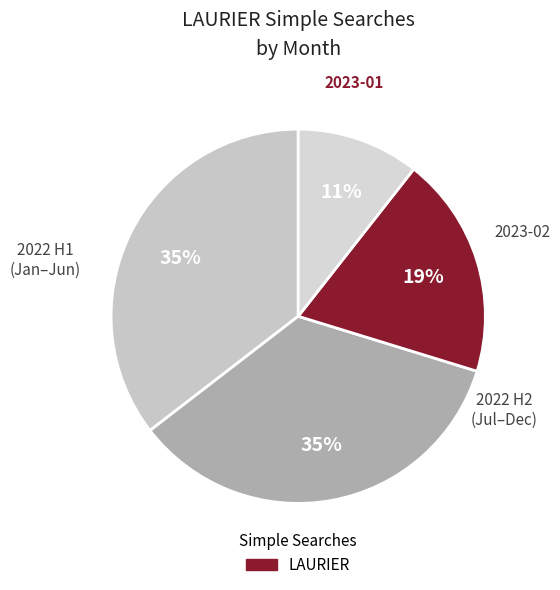

How many segments does this pie chart have?

4